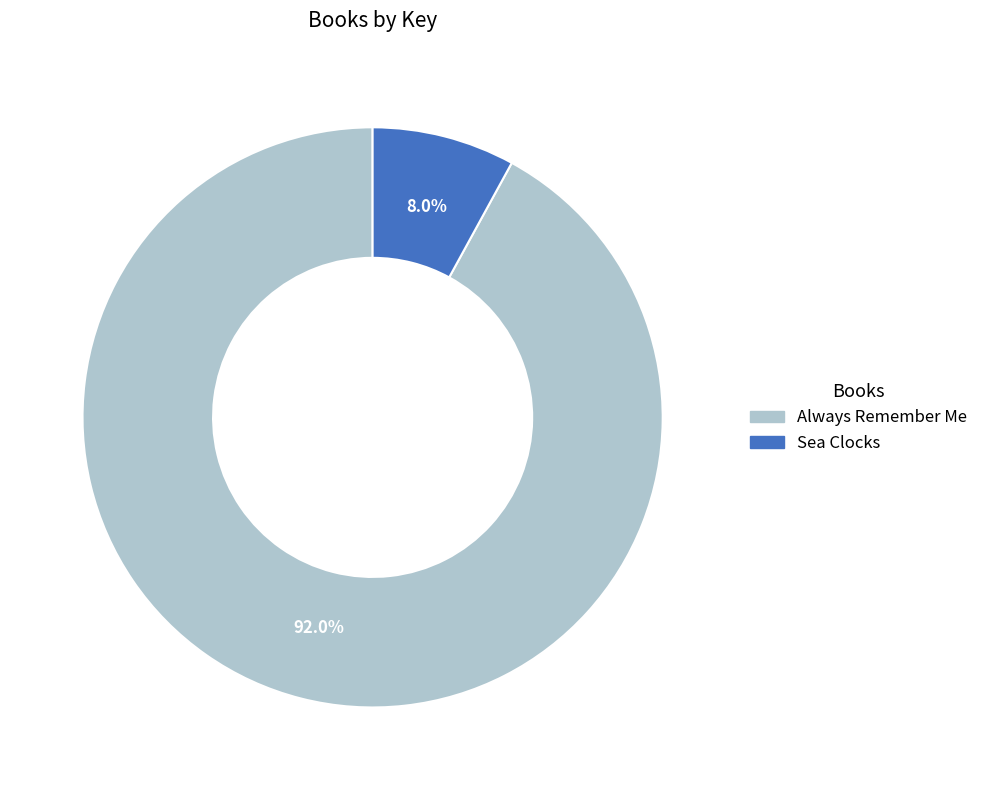

The Always Remember Me slice represents 84% of the pie. True or false?

False